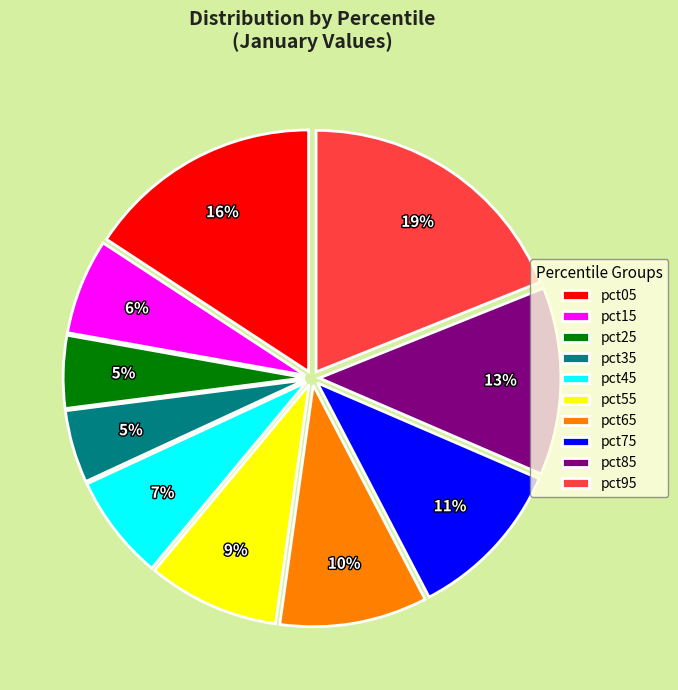

Count the number of slices in the pie.

10